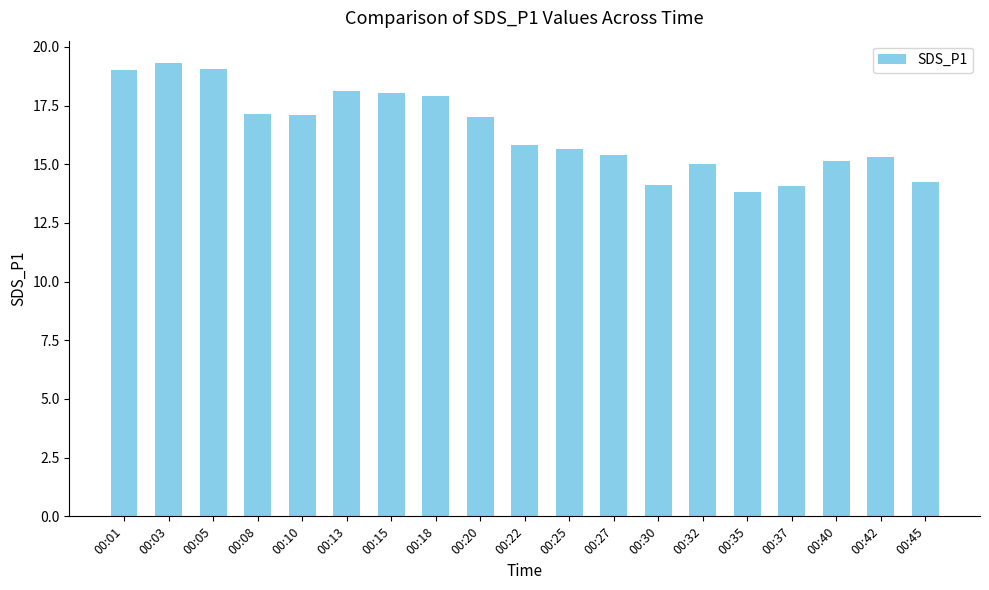

What is the change in value from 00:20 to 00:32?

-2.0